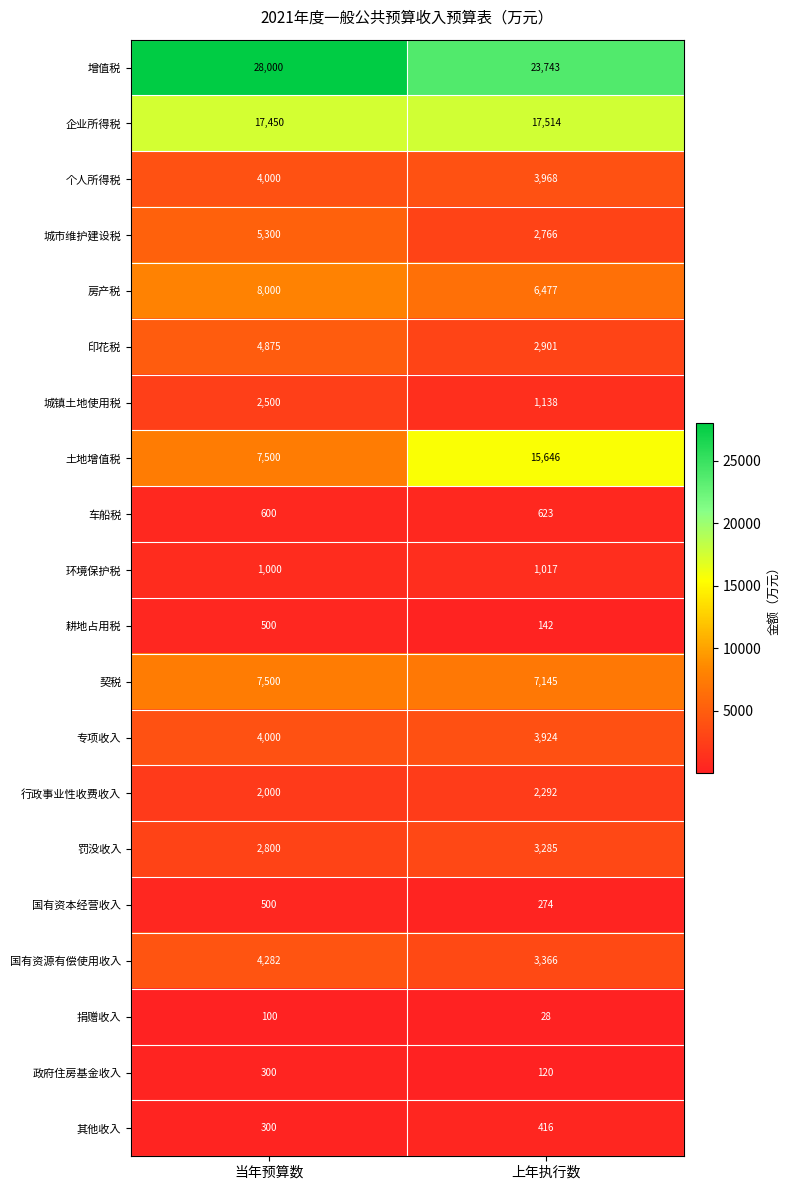

What is the difference between the 印花税 values at 当年预算数 and 上年执行数?

1974